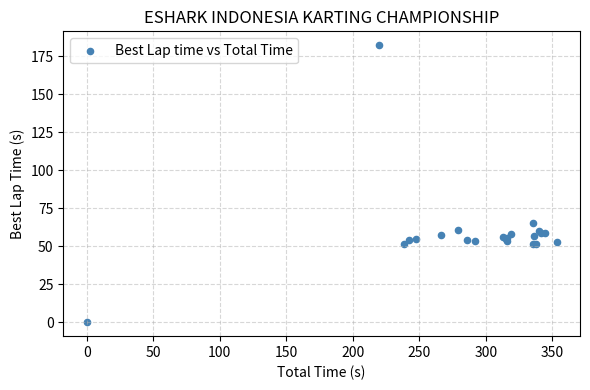

What Y value in the scatter plot is closest to 91?

65.0